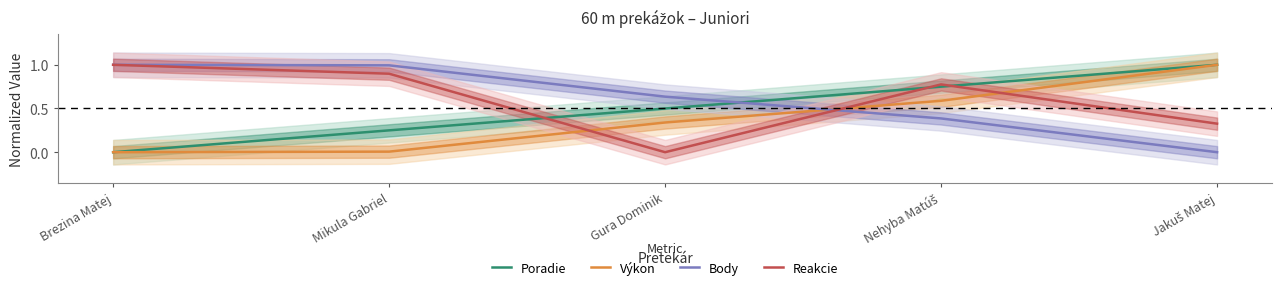

Is it true that Reakcie equals 0.2 at Jakuš Matej?

False